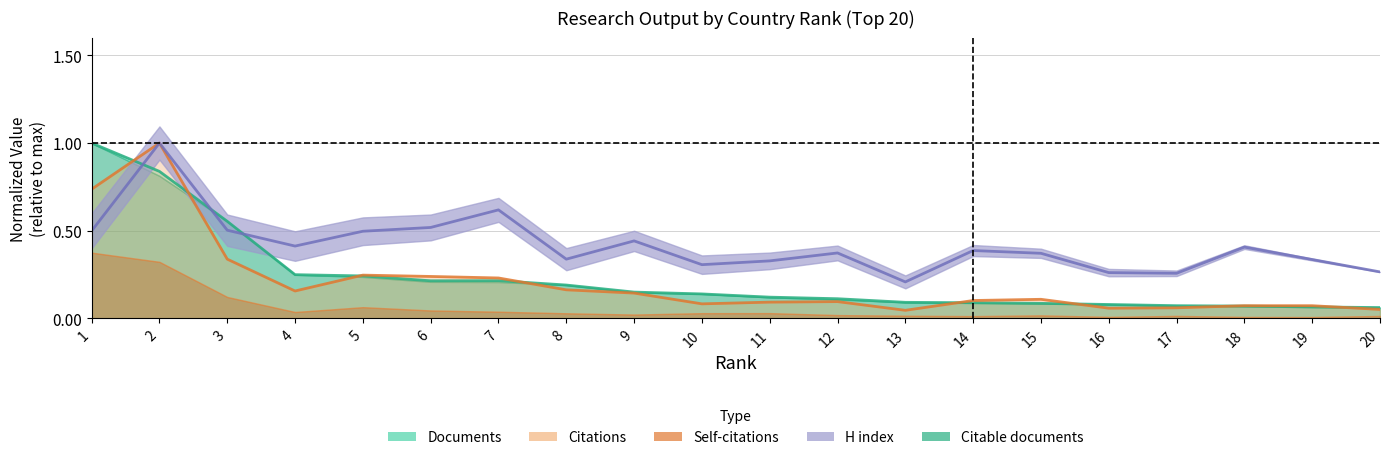

Is the value of Citations at 10 greater than the value of H index at 3?

No